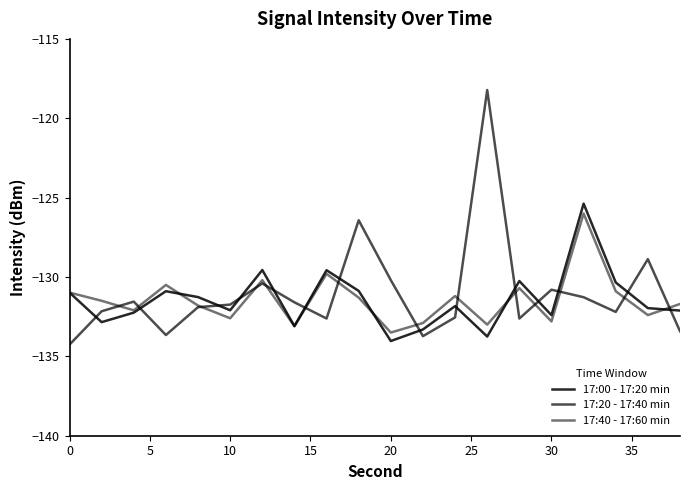

Is this an area chart (filled region under the line)?

No